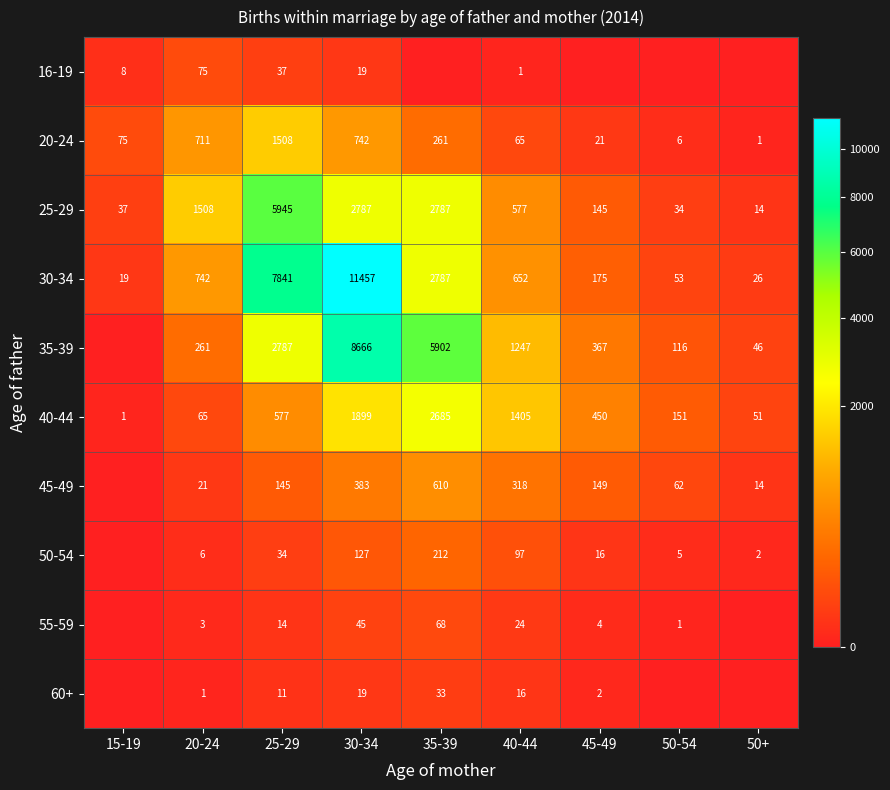

Rank the categories by 20-24 value from highest to lowest.

25-29, 30-34, 20-24, 35-39, 15-19, 40-44, 45-49, 50-54, 50+